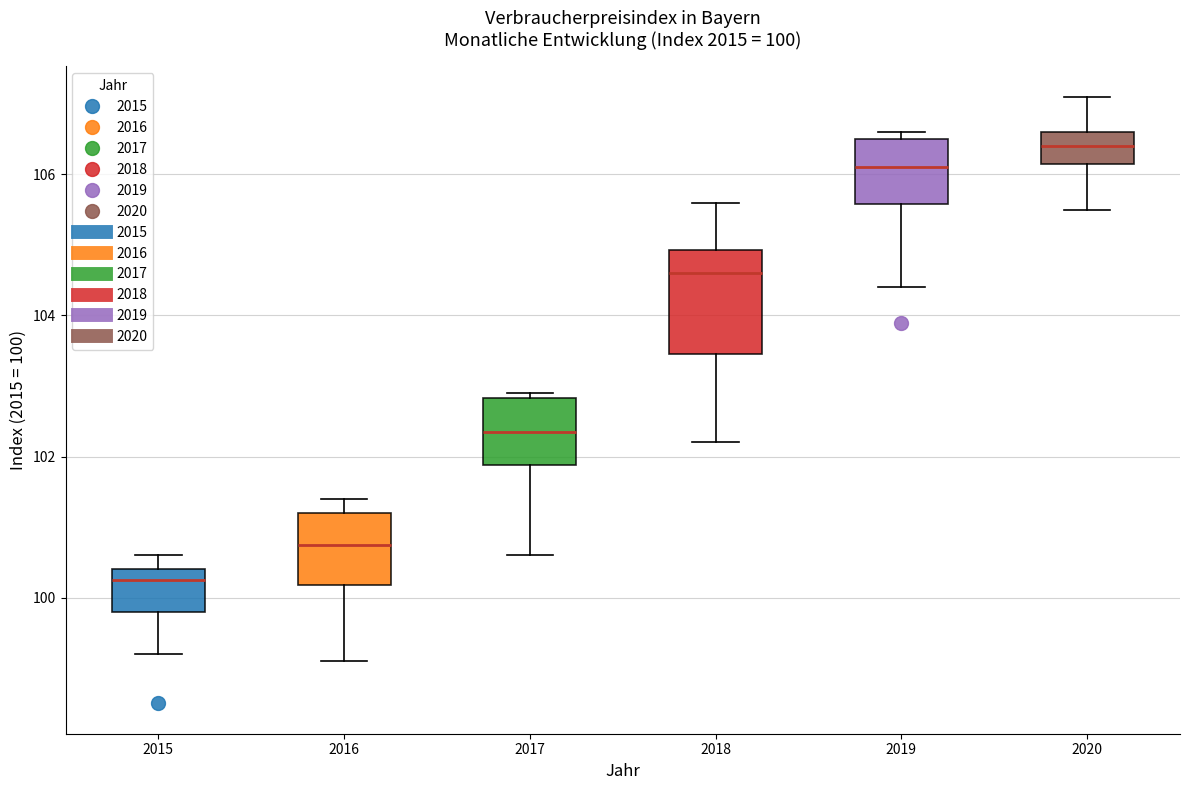

Which box's median line is the lowest?

2015